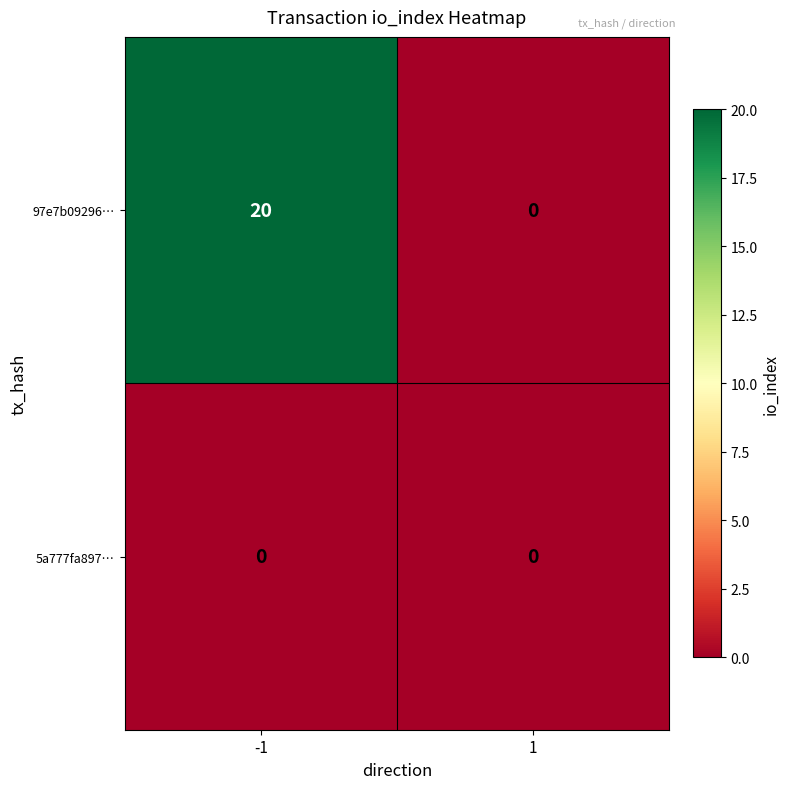

How many distinct data groups are displayed?

2